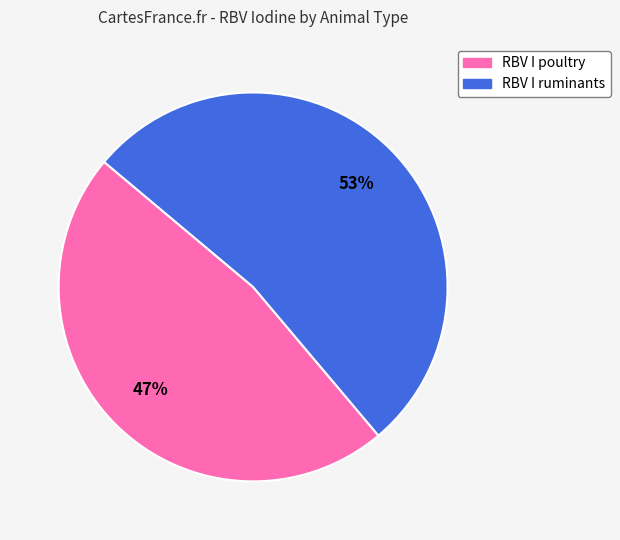

The RBV I ruminants slice represents 61% of the pie. True or false?

False